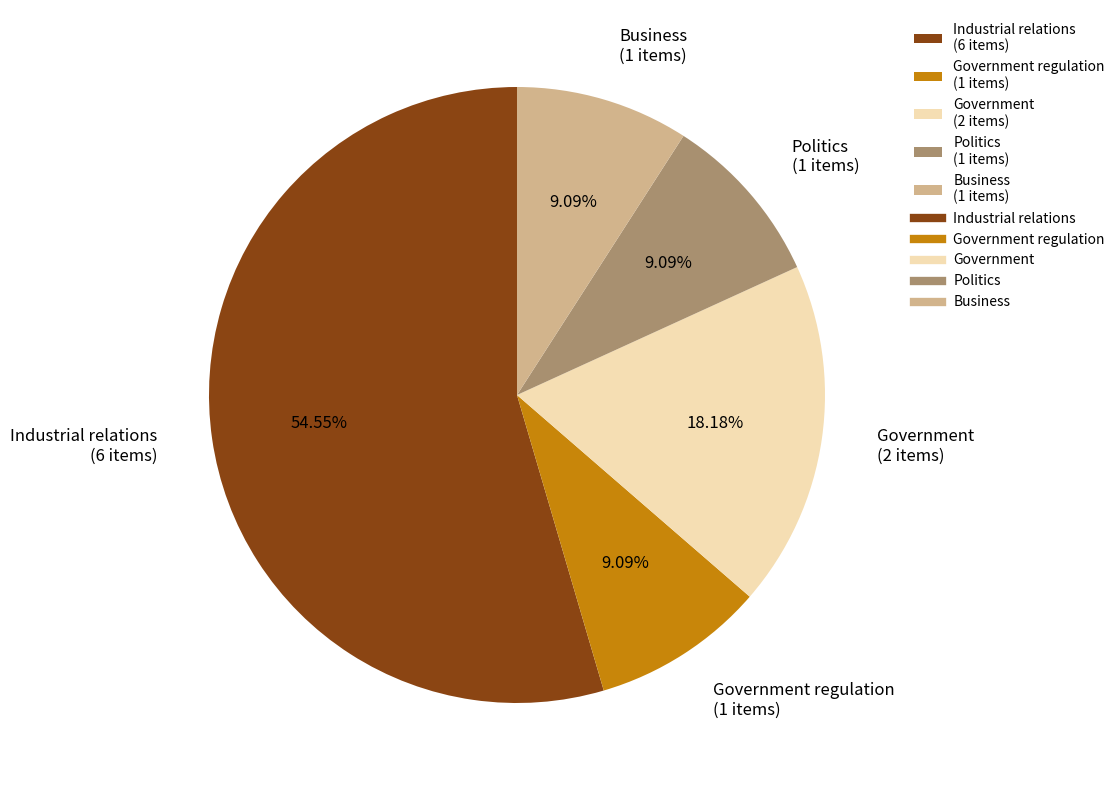

How many slices are in this pie chart?

5